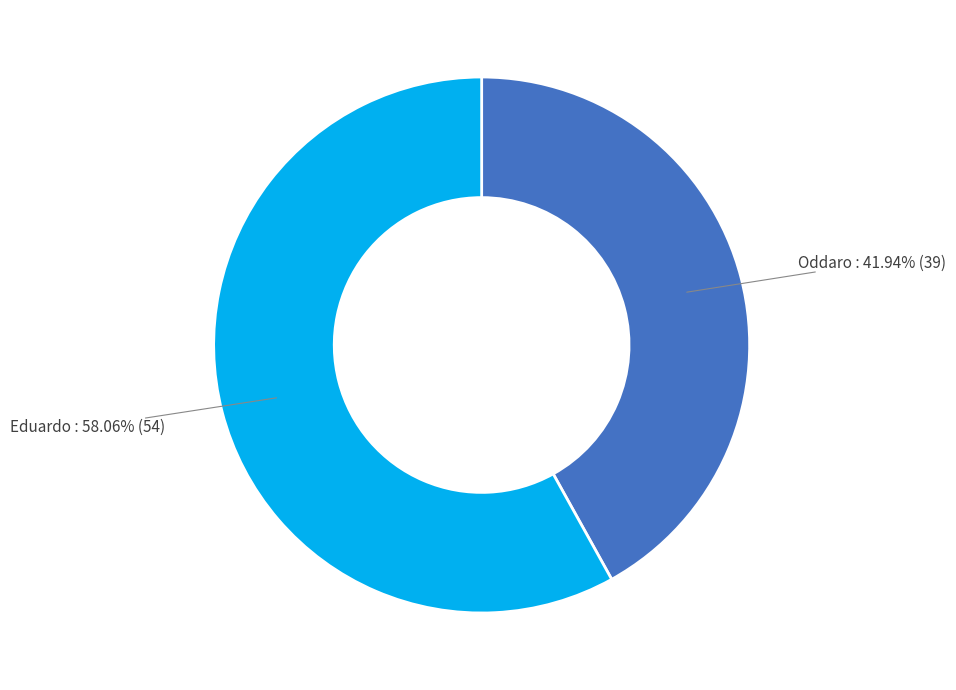

Is it true that Oddaro is 56% of the pie?

False